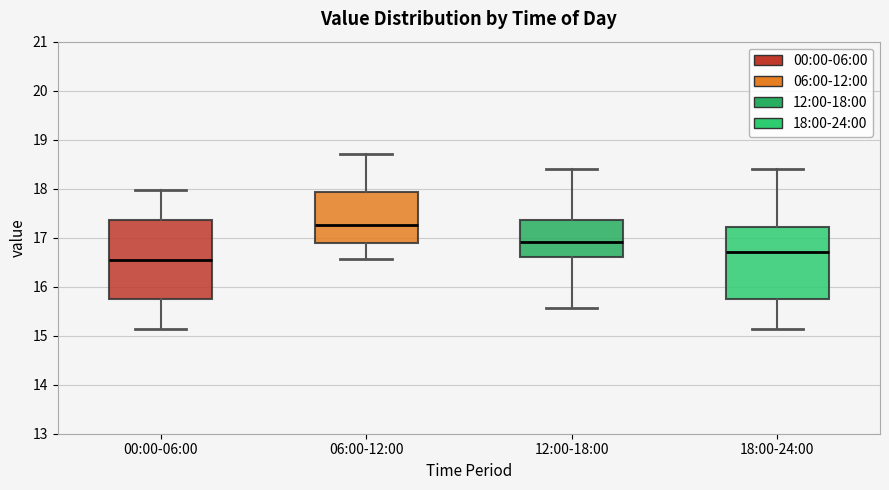

Reading left to right, transcribe this box plot: for each box, give where its median line is, the range the box spans, and where its two whiskers end, as read against the y-axis. The values are not printed on the chart, so give them approximately, as read against the axis.

00:00-06:00: median 16.6, box 15.8 to 17.4, whiskers 15.1 to 18.0
06:00-12:00: median 17.3, box 16.9 to 17.9, whiskers 16.6 to 18.7
12:00-18:00: median 16.9, box 16.6 to 17.4, whiskers 15.6 to 18.4
18:00-24:00: median 16.7, box 15.8 to 17.2, whiskers 15.1 to 18.4